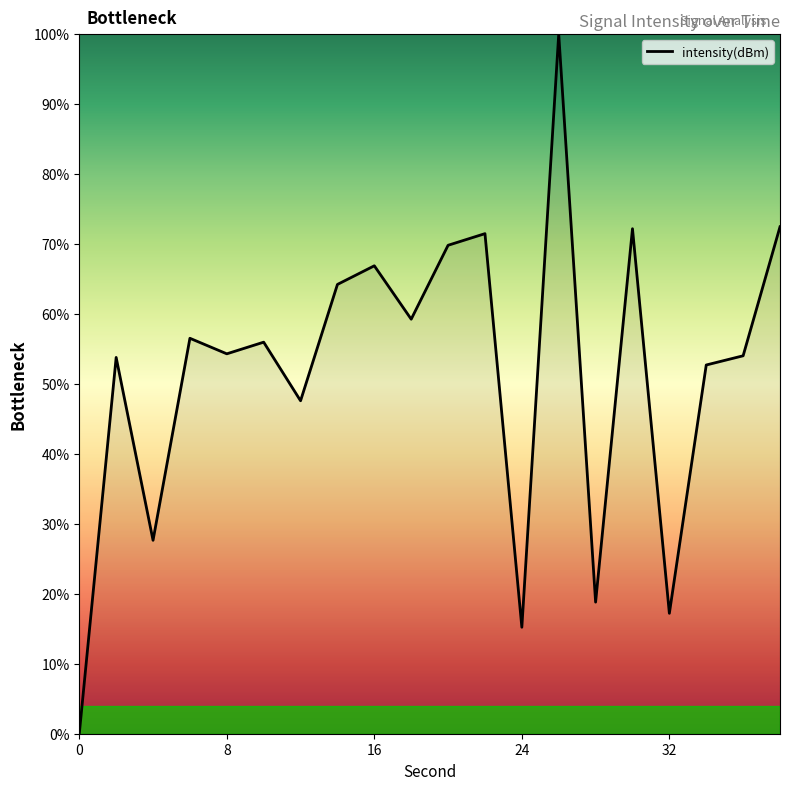

What is the maximum value shown in the chart?

100.0